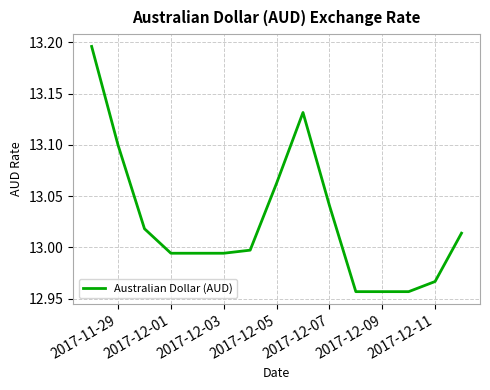

Is it true that the value at 2017-12-03 is 4.9?

False